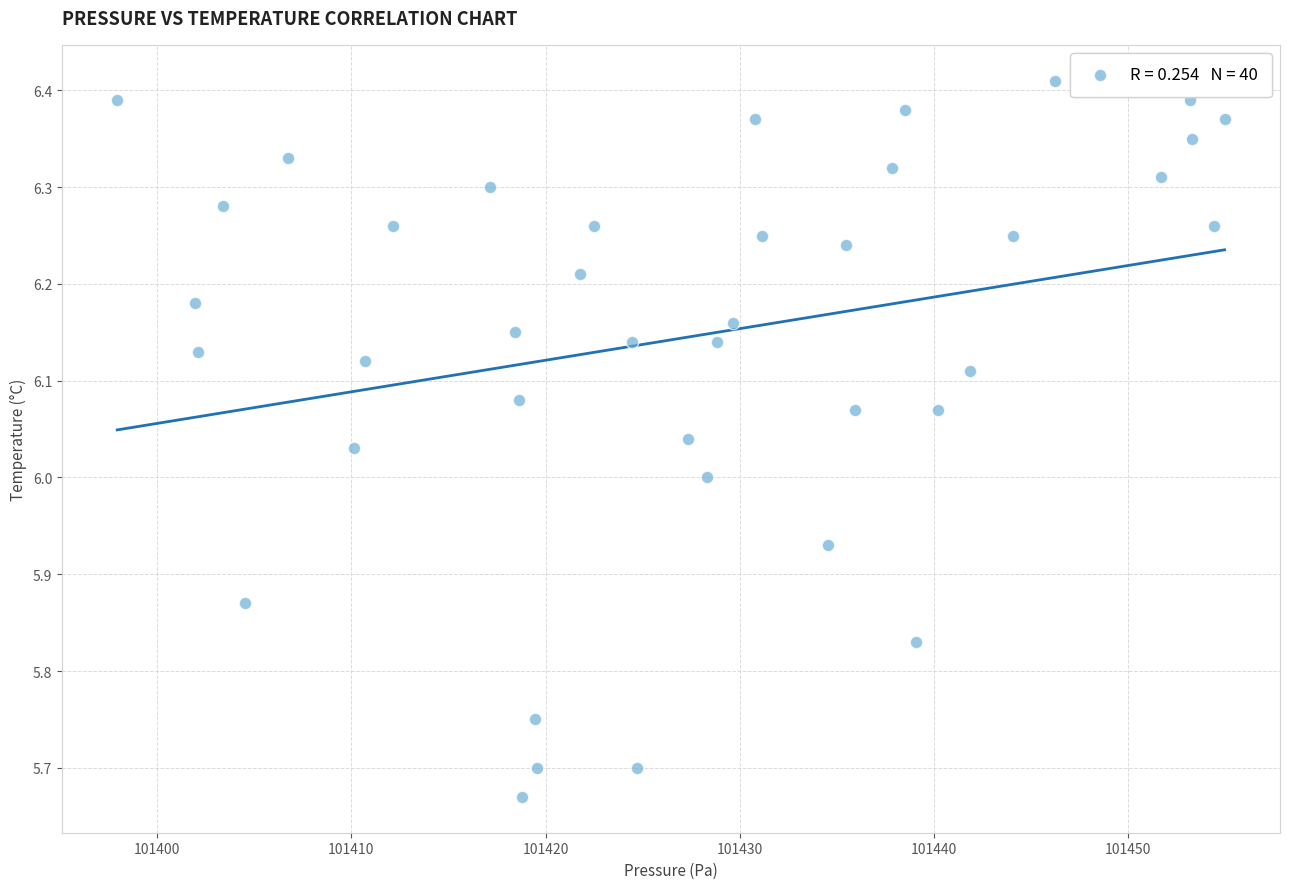

What is the range of Y values (max minus min)?

0.7